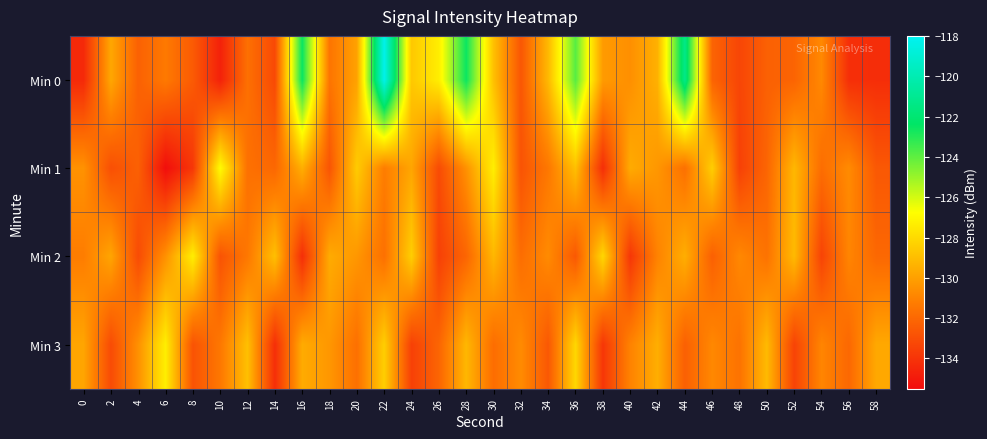

Reading right to left, extract all data points from this chart.

Min 0: 58=-134.2	56=-134.2	54=-130.8	52=-132.1	50=-132.3	48=-133.3	46=-132.1	44=-121.3	42=-129.4	40=-130.6	38=-130.2	36=-123.9	34=-129.1	32=-132.7	30=-128.9	28=-122.6	26=-127.3	24=-128.6	22=-118.2	20=-129.9	18=-131.5	16=-122.5	14=-133.2	12=-131.7	10=-134.7	8=-132.5	6=-131.3	4=-132.3	2=-129.7	0=-134.4
Min 1: 58=-132.6	56=-130.7	54=-131.8	52=-129.2	50=-132.1	48=-133.5	46=-128.4	44=-131.7	42=-130.3	40=-129.6	38=-134.2	36=-128.9	34=-131.4	32=-132.8	30=-127.3	28=-130.5	26=-133.1	24=-129.8	22=-131.2	20=-128.5	18=-132.7	16=-129.5	14=-132.0	12=-131.7	10=-126.8	8=-133.9	6=-135.4	4=-132.3	2=-132.9	0=-130.5
Min 2: 58=-132.0	56=-130.9	54=-133.4	52=-129.1	50=-131.6	48=-130.8	46=-132.3	44=-129.5	42=-131.0	40=-133.9	38=-128.1	36=-132.6	34=-130.7	32=-131.8	30=-129.2	28=-132.1	26=-133.5	24=-128.4	22=-131.7	20=-130.3	18=-129.6	16=-134.2	14=-128.9	12=-131.4	10=-132.8	8=-127.3	6=-130.5	4=-133.1	2=-129.8	0=-131.2
Min 3: 58=-129.7	56=-132.0	54=-130.9	52=-133.4	50=-129.1	48=-131.6	46=-130.8	44=-132.3	42=-129.5	40=-131.0	38=-133.9	36=-128.1	34=-132.6	32=-130.7	30=-131.8	28=-129.2	26=-132.1	24=-133.5	22=-128.4	20=-131.7	18=-130.3	16=-129.6	14=-134.2	12=-128.9	10=-131.4	8=-132.8	6=-127.3	4=-130.5	2=-133.1	0=-129.8